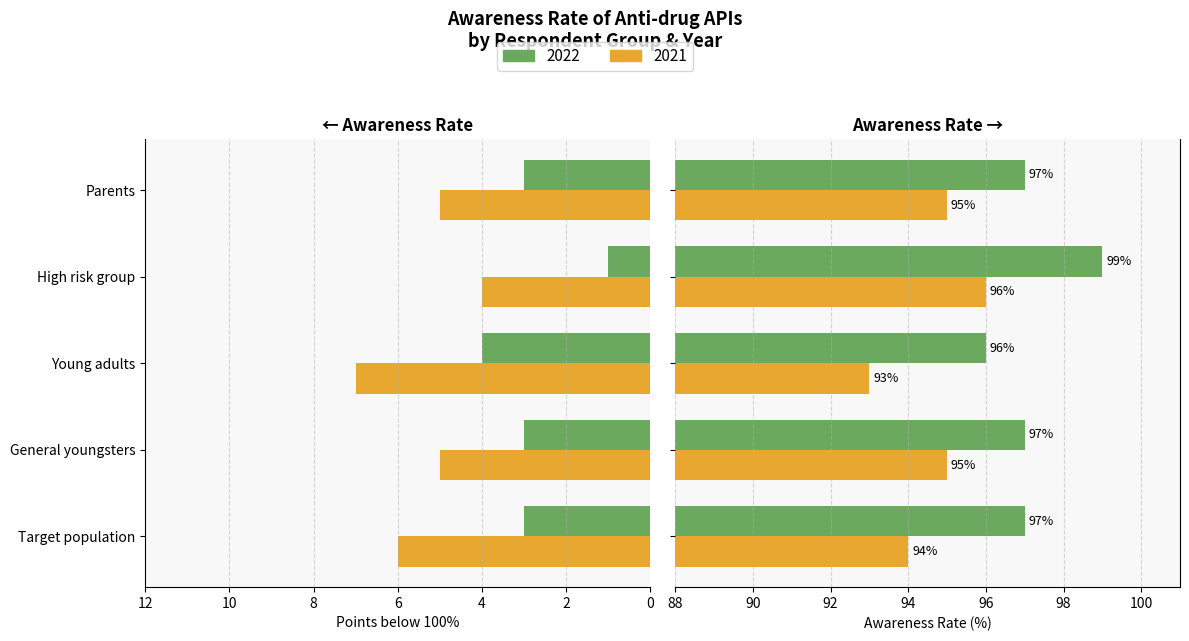

How many bars are there in total?

10